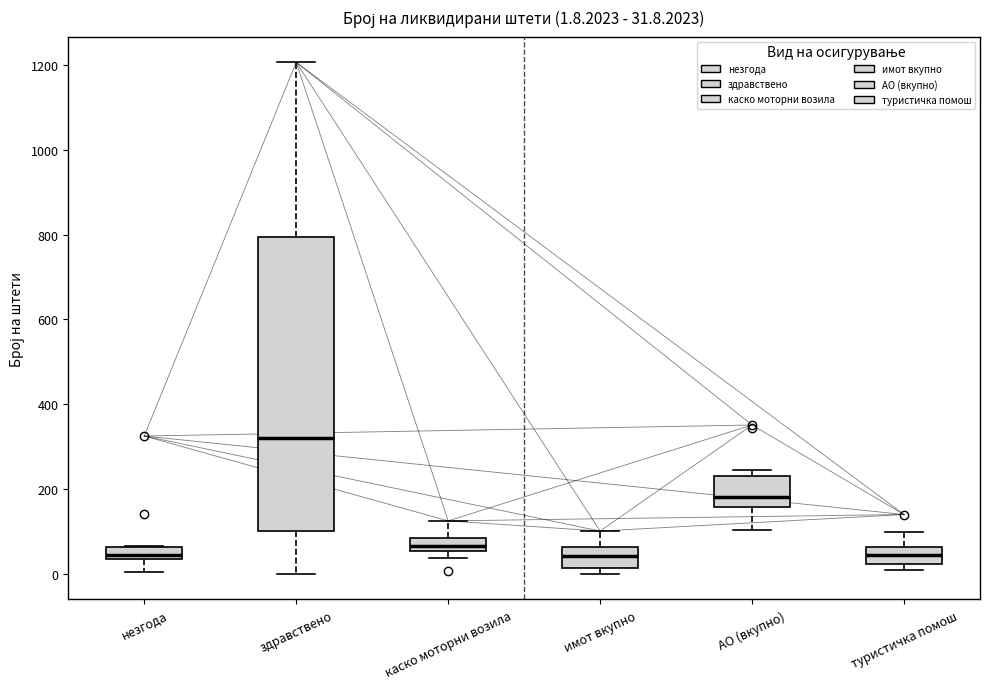

Which box has the highest median line?

здравствено